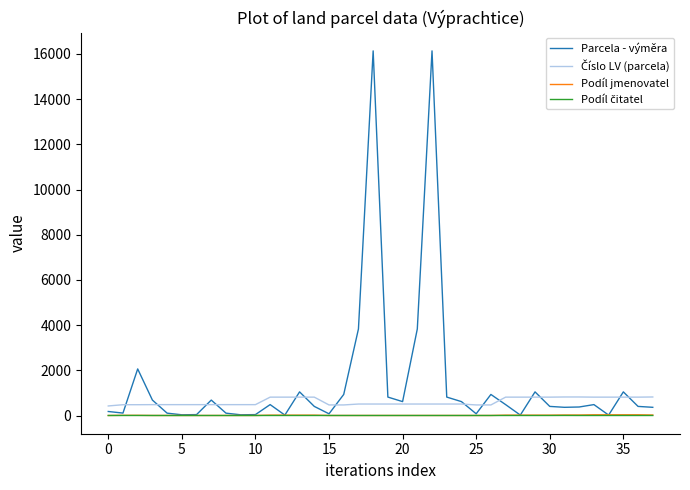

What is the maximum value shown in the chart?

16135